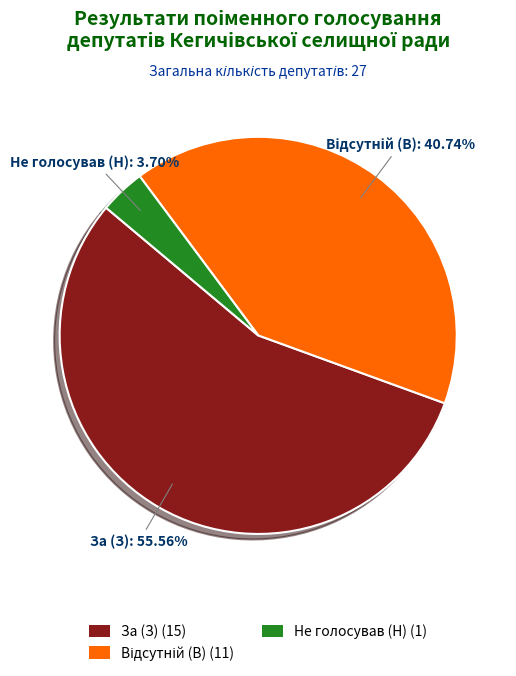

To the nearest percent, what percentage of the pie is За (З)?

56%